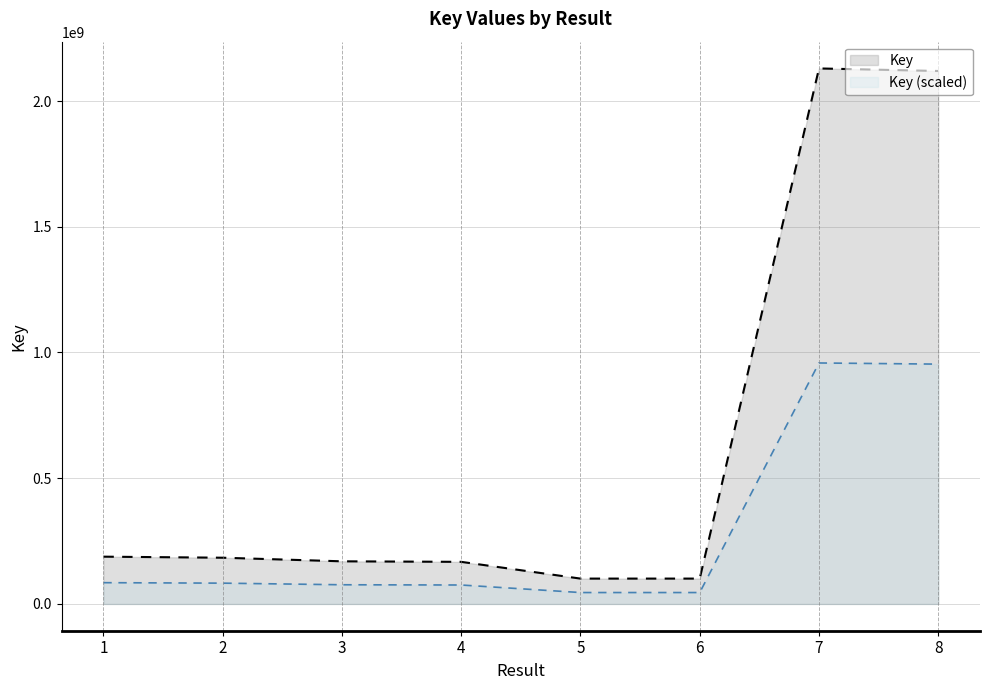

Reading left to right, what are all the values shown in this chart?

1=188048537	2=183862602	3=169542487	4=167425522	5=100835291	6=100835275	7=2129675941	8=2119519767